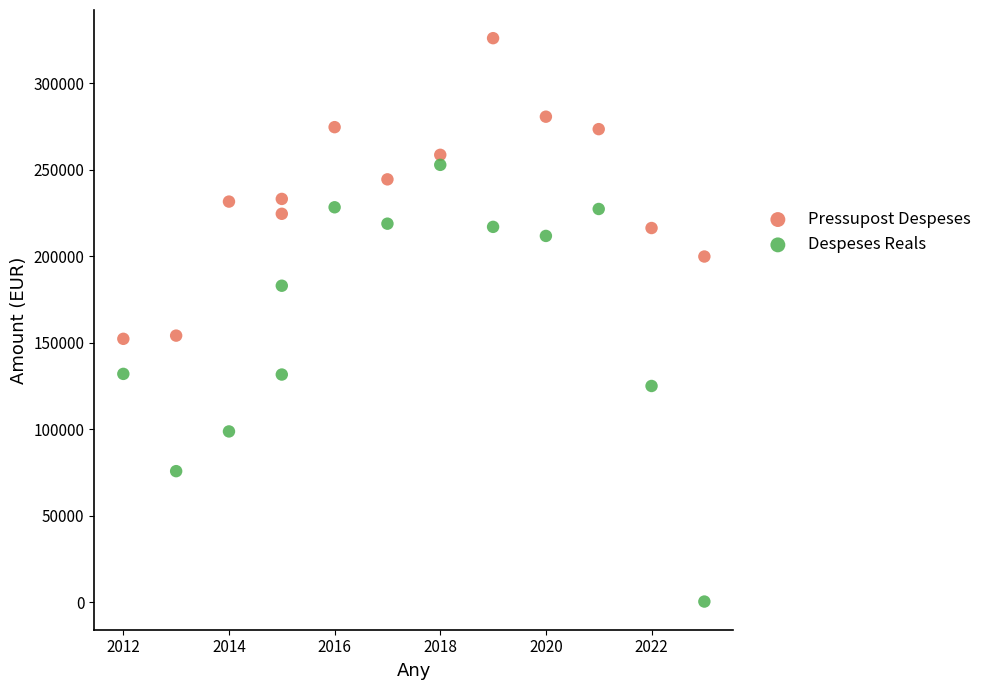

What are all the series names shown in the legend?

Pressupost Despeses, Despeses Reals